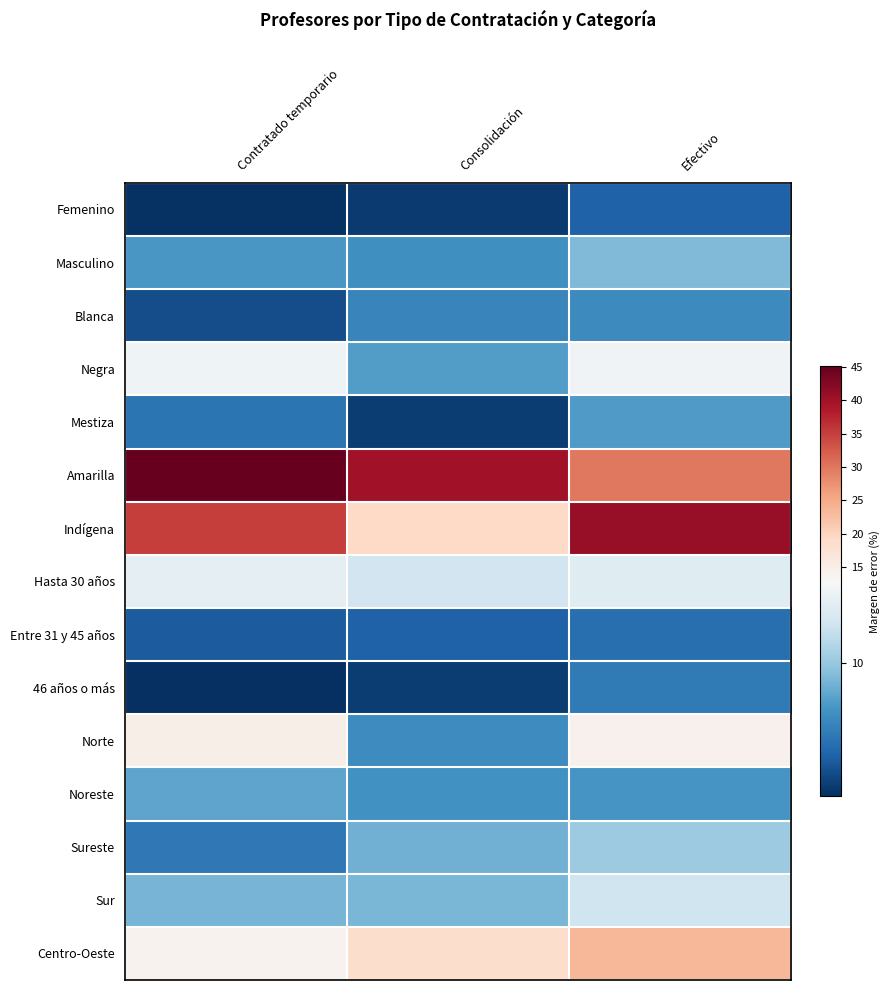

Reading left to right, extract all data points from this chart.

Femenino: Contratado temporario=5.3	Consolidación=5.6	Efectivo=6.7
Masculino: Contratado temporario=8.4	Consolidación=8.2	Efectivo=9.5
Blanca: Contratado temporario=6.1	Consolidación=7.8	Efectivo=8.0
Negra: Contratado temporario=12.6	Consolidación=8.6	Efectivo=12.7
Mestiza: Contratado temporario=7.3	Consolidación=5.6	Efectivo=8.6
Amarilla: Contratado temporario=45.0	Consolidación=39.8	Efectivo=29.7
Indígena: Contratado temporario=35.2	Consolidación=19.4	Efectivo=41.0
Hasta 30 años: Contratado temporario=12.2	Consolidación=11.4	Efectivo=12.0
Entre 31 y 45 años: Contratado temporario=6.5	Consolidación=6.7	Efectivo=7.1
46 años o más: Contratado temporario=5.2	Consolidación=5.6	Efectivo=7.5
Norte: Contratado temporario=14.7	Consolidación=8.1	Efectivo=14.4
Noreste: Contratado temporario=8.8	Consolidación=8.3	Efectivo=8.3
Sureste: Contratado temporario=7.4	Consolidación=9.2	Efectivo=10.1
Sur: Contratado temporario=9.3	Consolidación=9.4	Efectivo=11.4
Centro-Oeste: Contratado temporario=13.9	Consolidación=18.5	Efectivo=23.6